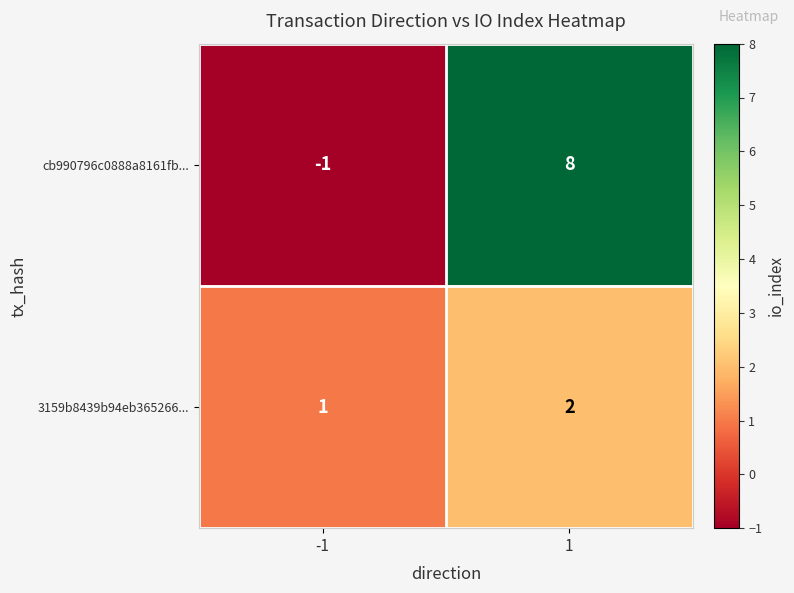

At -1, list the series in order from smallest to largest.

cb990796c0888a8161fb..., 3159b8439b94eb365266...